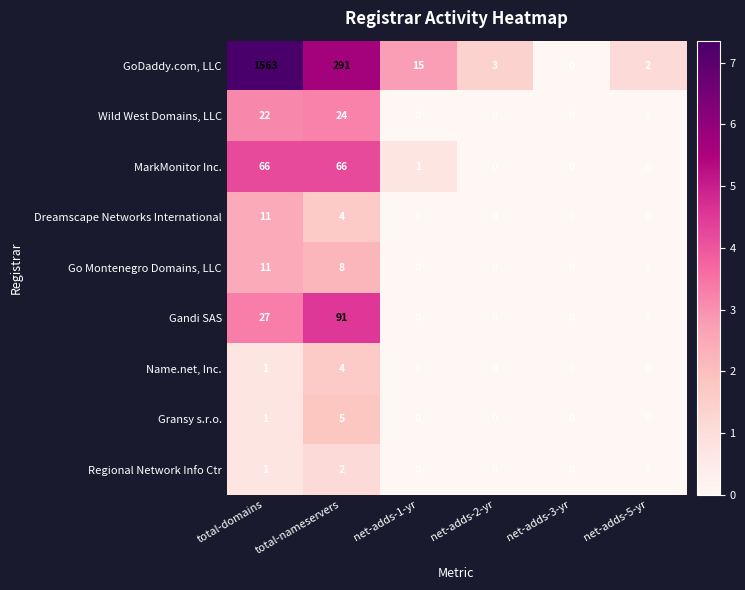

At which label is Go Montenegro Domains, LLC closest to 5?

total-nameservers